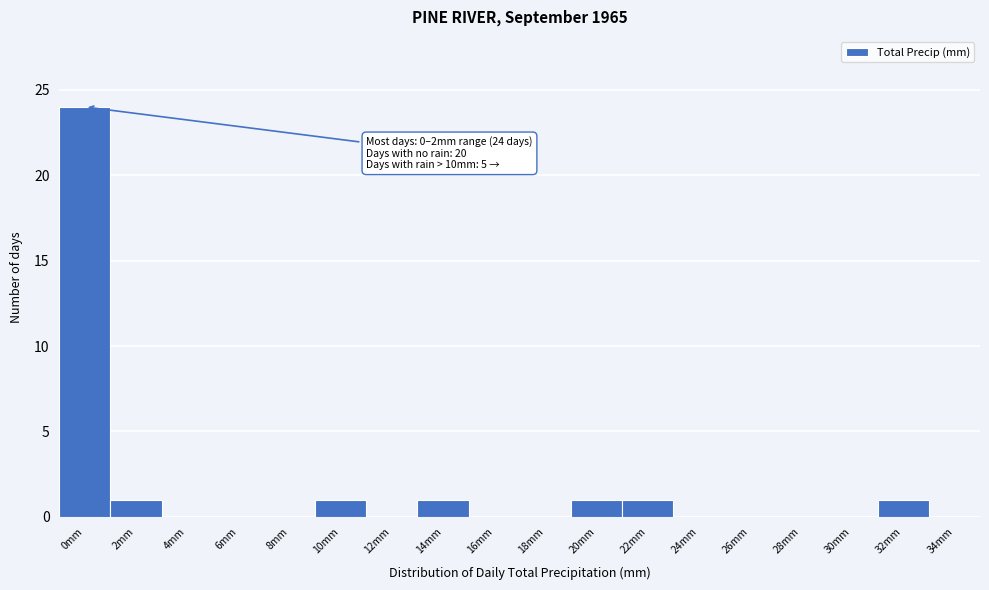

Reading left to right, list all the values displayed in this chart.

0mm=24	2mm=1	4mm=0	6mm=0	8mm=0	10mm=1	12mm=0	14mm=1	16mm=0	18mm=0	20mm=1	22mm=1	24mm=0	26mm=0	28mm=0	30mm=0	32mm=1	34mm=0